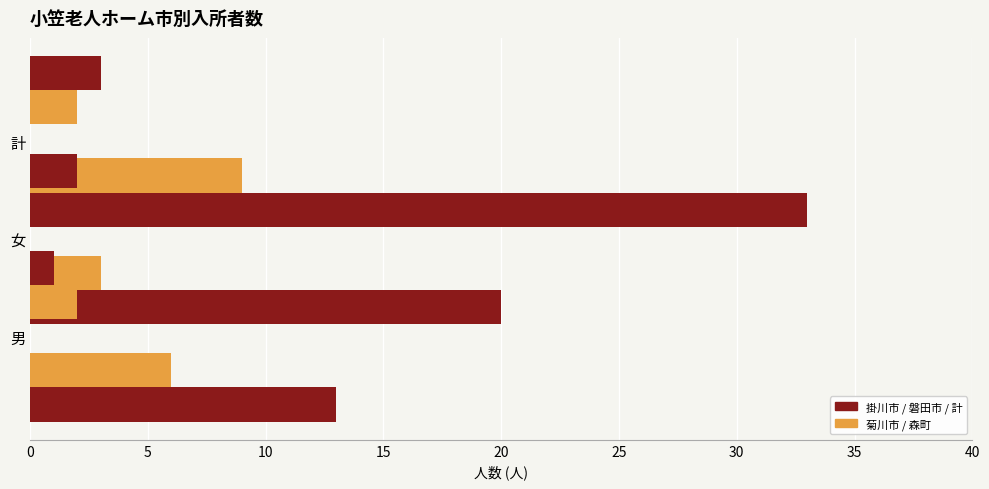

What are all the series names shown in the legend?

掛川市, 菊川市, 御前崎市, 磐田市, 森町